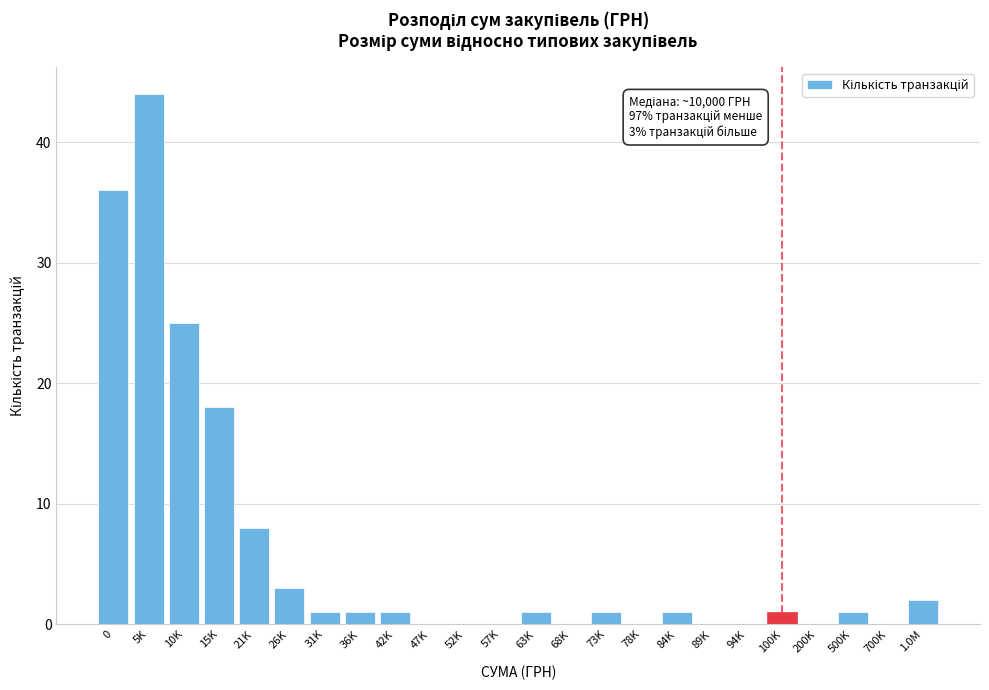

Reading left to right, extract all data points from this chart.

0=36	5K=44	10K=25	15K=18	21K=8	26K=3	31K=1	36K=1	42K=1	47K=0	52K=0	57K=0	63K=1	68K=0	73K=1	78K=0	84K=1	89K=0	94K=0	100K=1	200K=0	500K=1	700K=0	1.0M=2